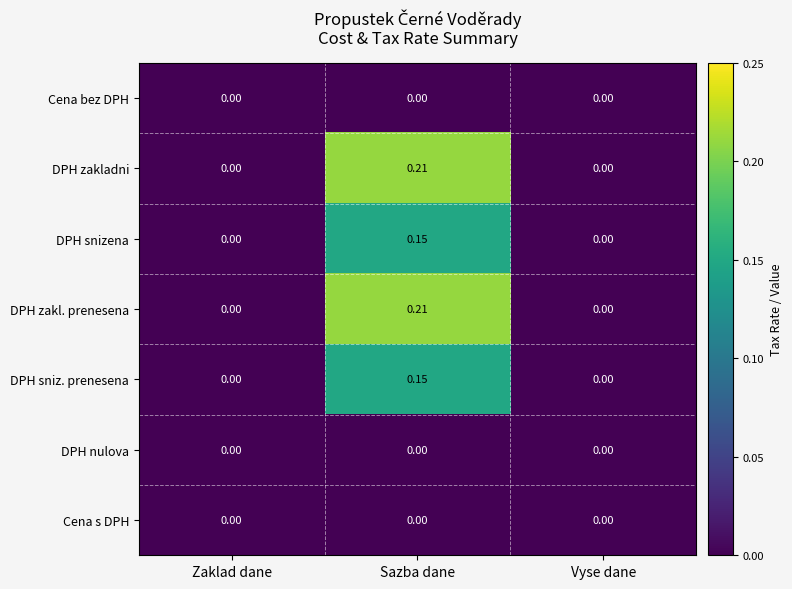

At which category is the sum across all series the highest?

Sazba dane